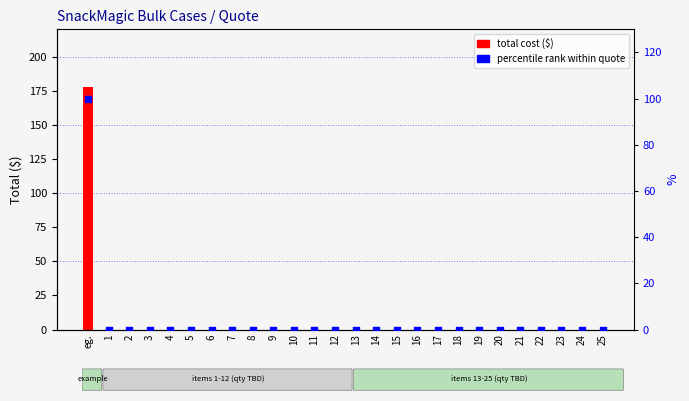

Which series has the largest total across all categories?

total cost ($)